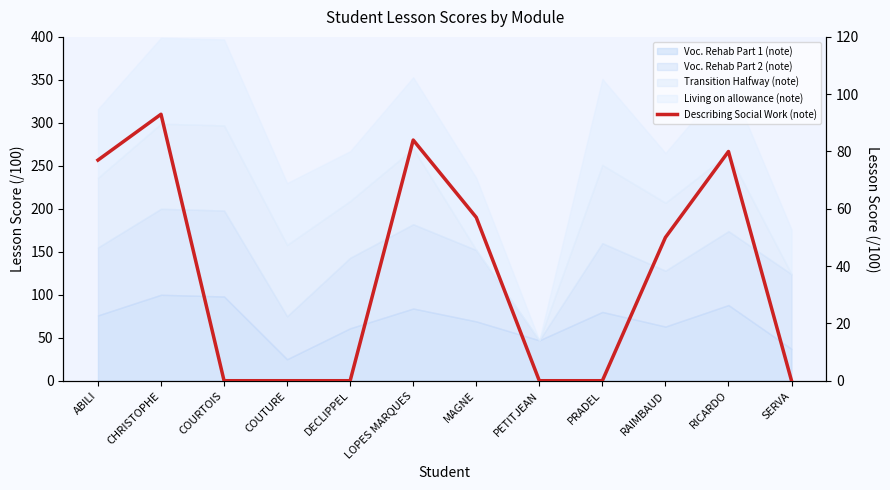

List the labels in order of value, smallest first.

COURTOIS, COUTURE, DECLIPPEL, PETITJEAN, PRADEL, SERVA, RAIMBAUD, MAGNE, ABILI, RICARDO, LOPES MARQUES, CHRISTOPHE